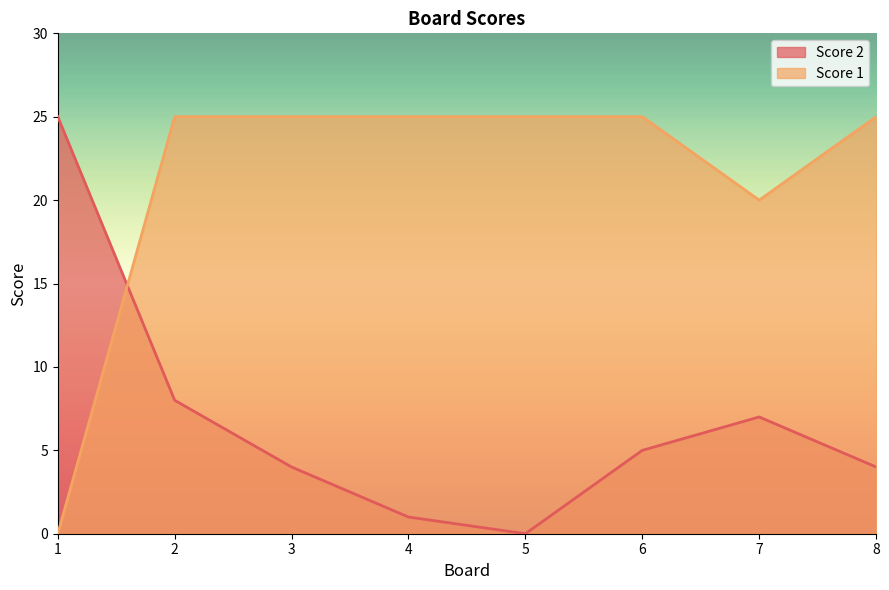

How many positive values does the Score 2 series have?

7